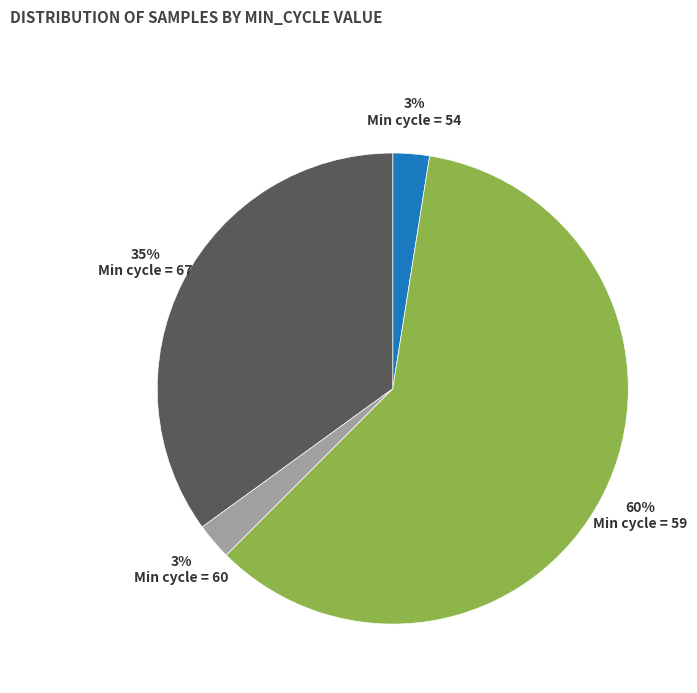

To the nearest percent, what is the average slice percentage?

25%